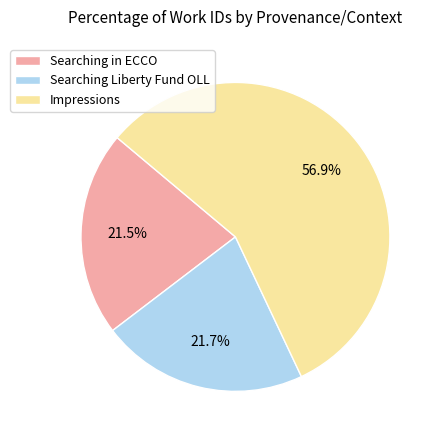

How many segments does this pie chart have?

3